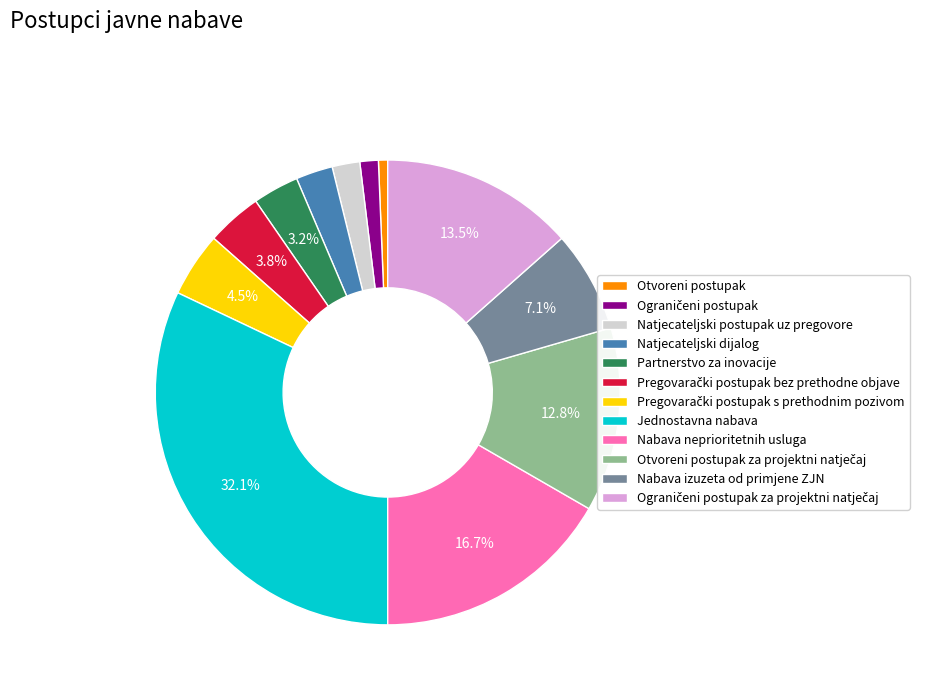

Is there any slice that represents more than half of the pie?

No